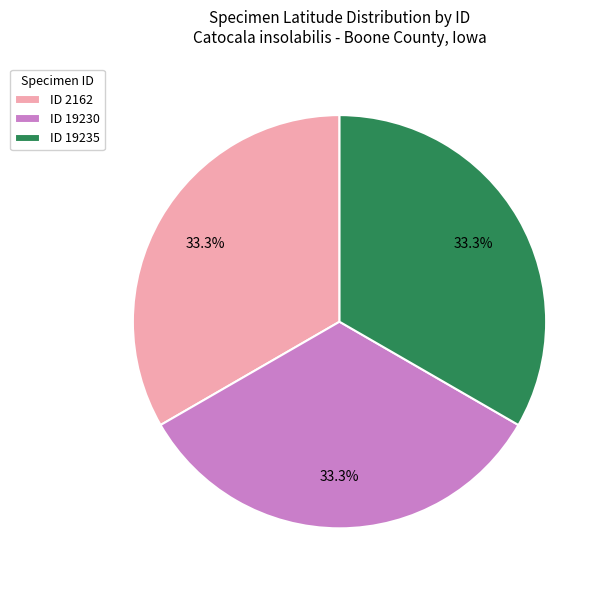

What is the ratio of the value at ID 2162 to the value at ID 19235?

1.0